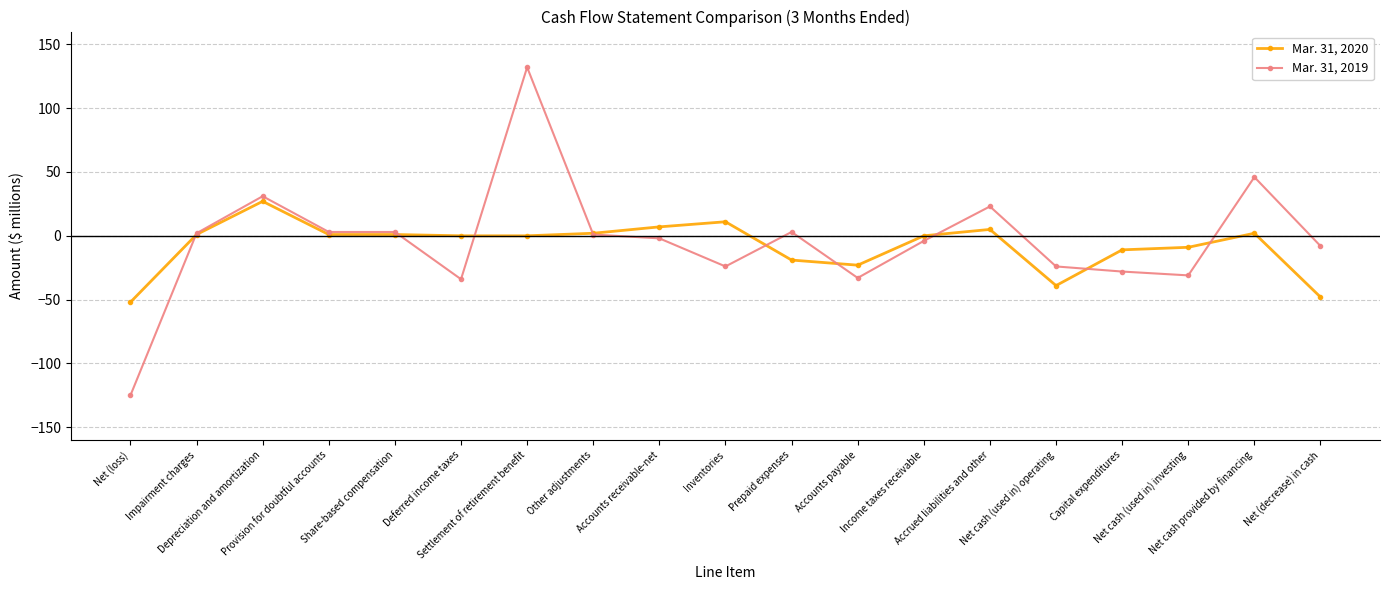

List the series in order of their overall mean, highest first.

Mar. 31, 2019, Mar. 31, 2020